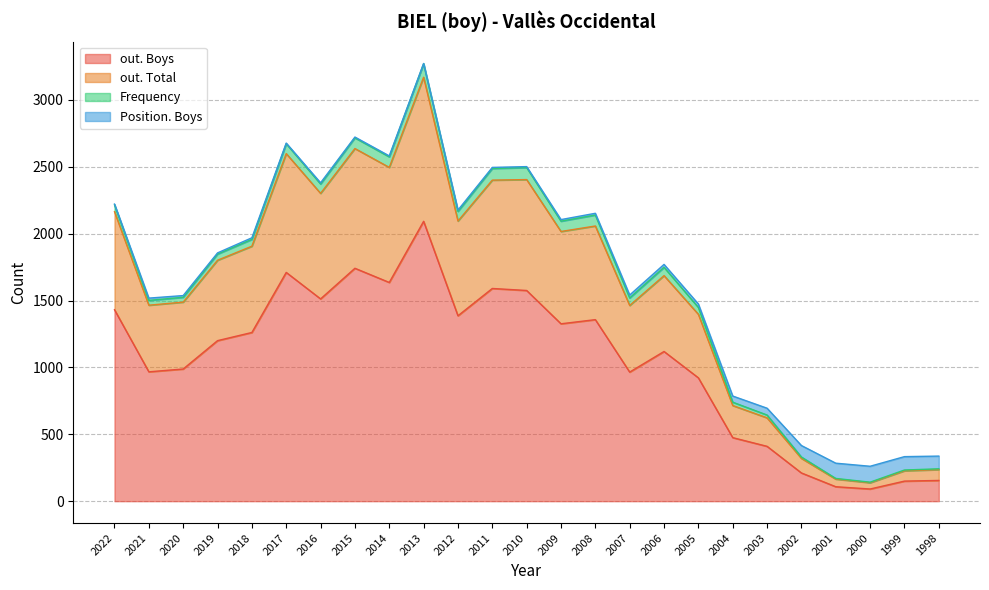

Is it true that out. Boys equals 881 at 2008?

False